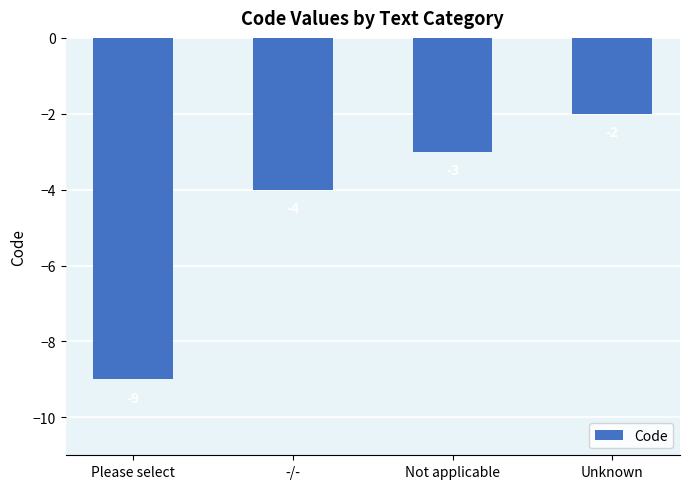

What position from the right is Please select?

4